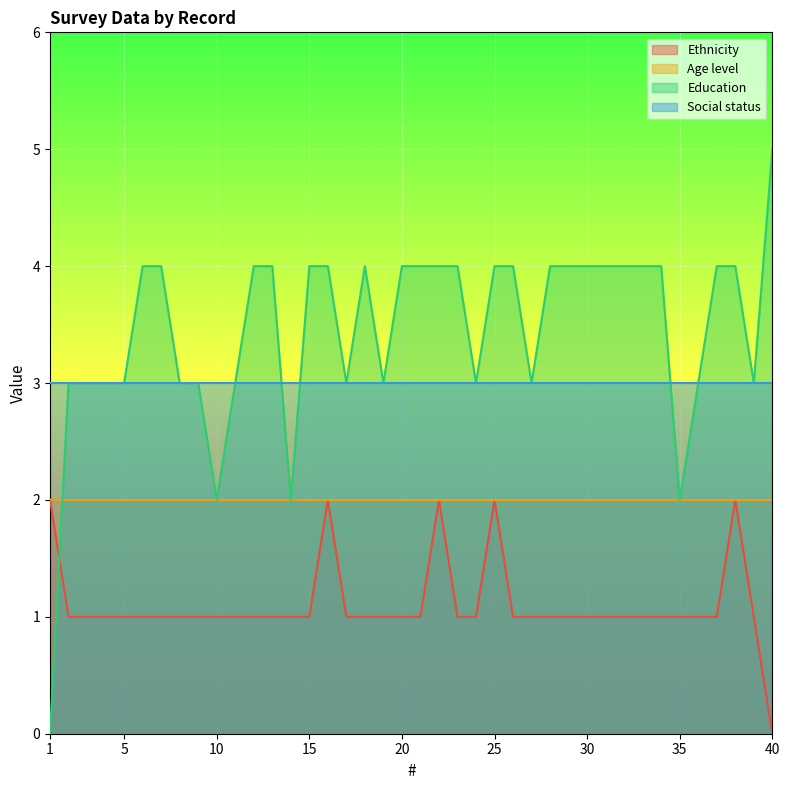

How many values in Ethnicity are above zero?

39